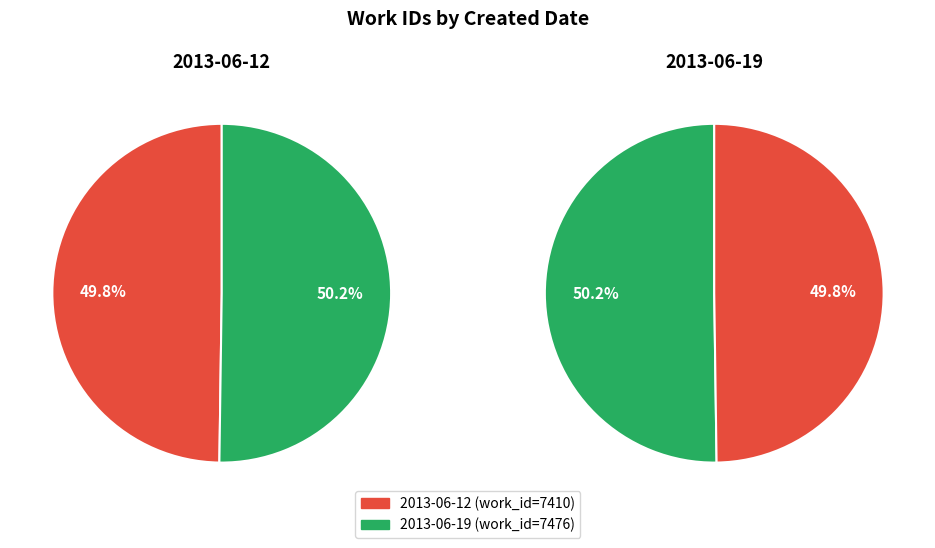

What is the ratio of the value at 2013-06-19 to the value at 2013-06-12?

1.0